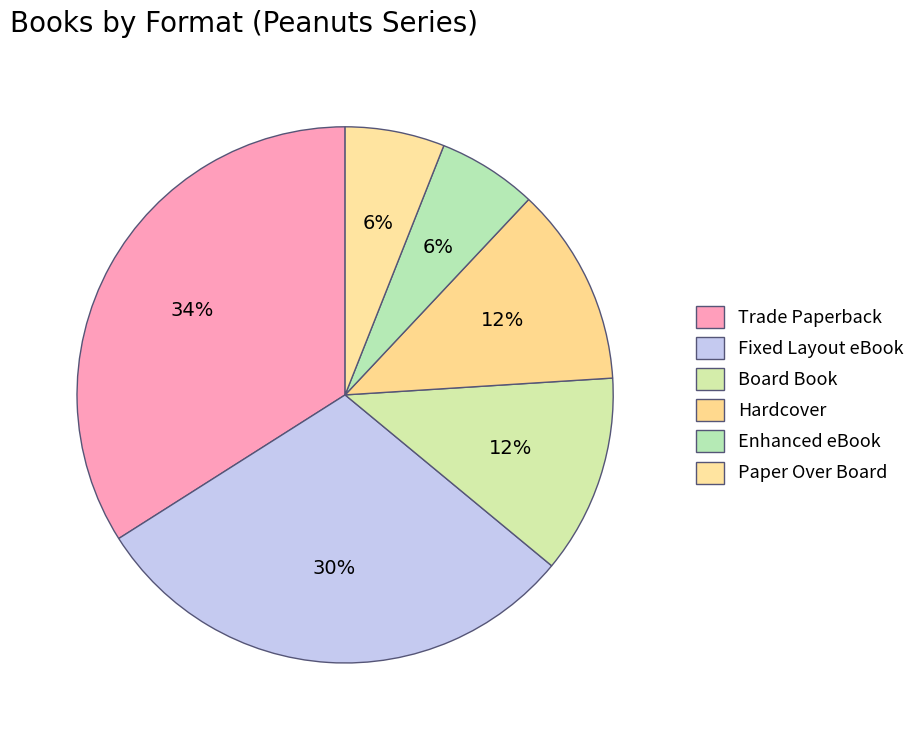

The Board Book slice represents 1% of the pie. True or false?

False